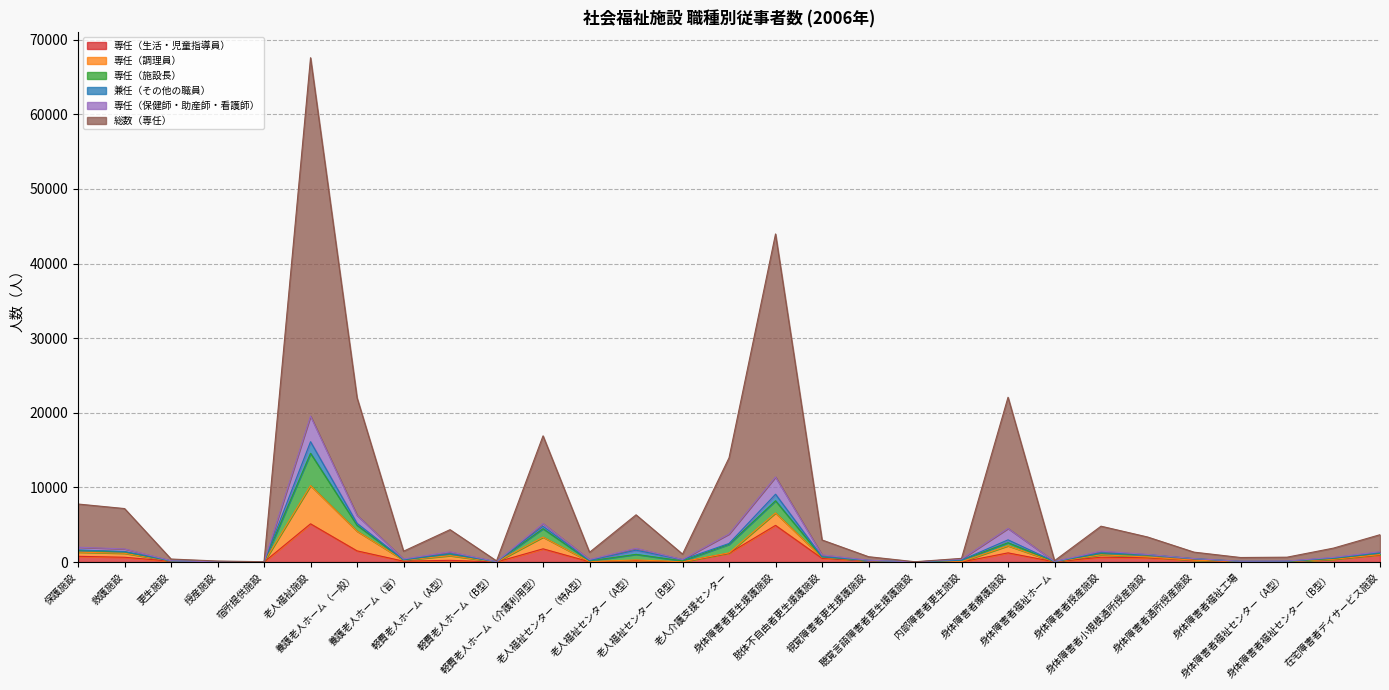

What is the difference between the 専任（施設長） values at 軽費老人ホーム（A型） and 身体障害者授産施設?

39